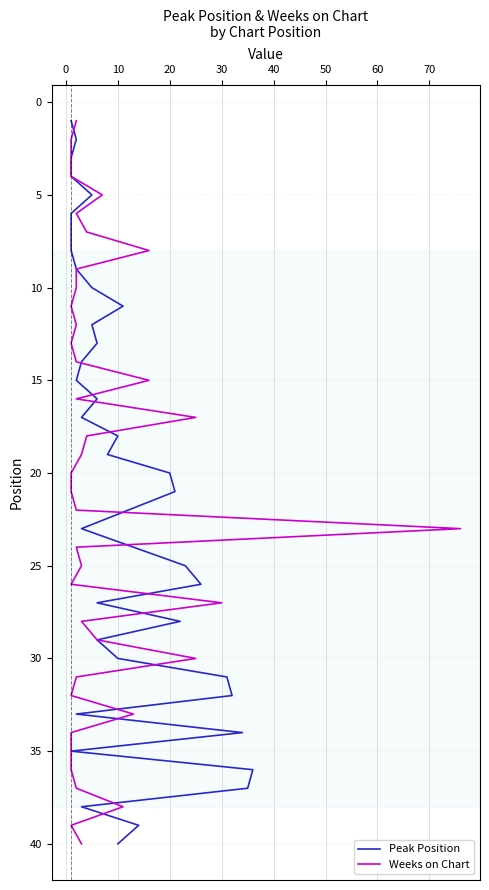

Count the number of data series in this chart.

2